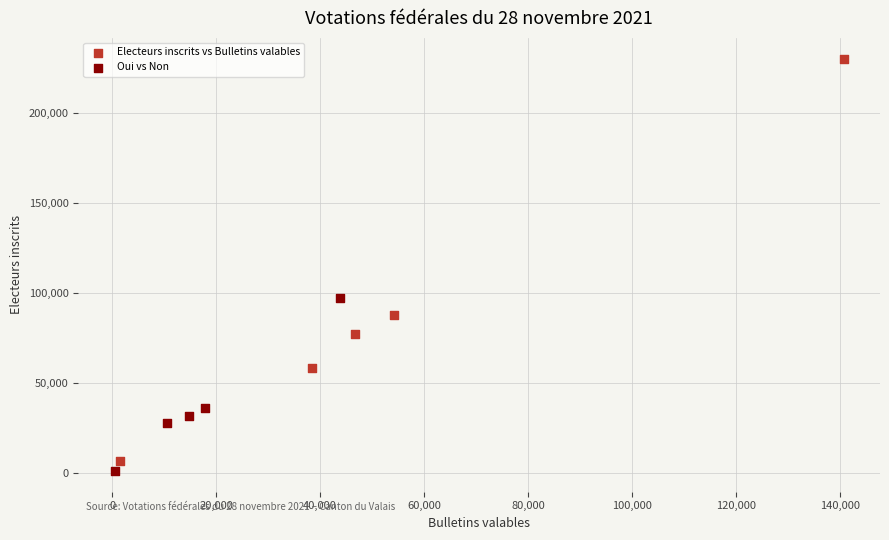

Which series reaches the minimum Y coordinate?

Oui vs Non